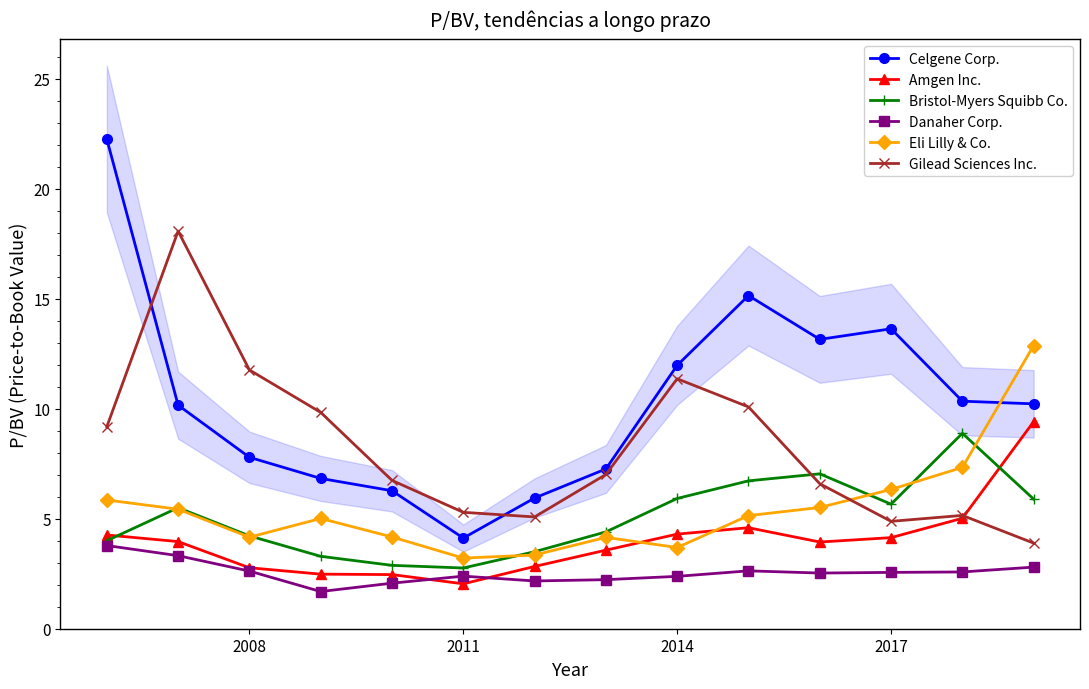

The value of Celgene Corp. at 2014 is 12.0. True or false?

True